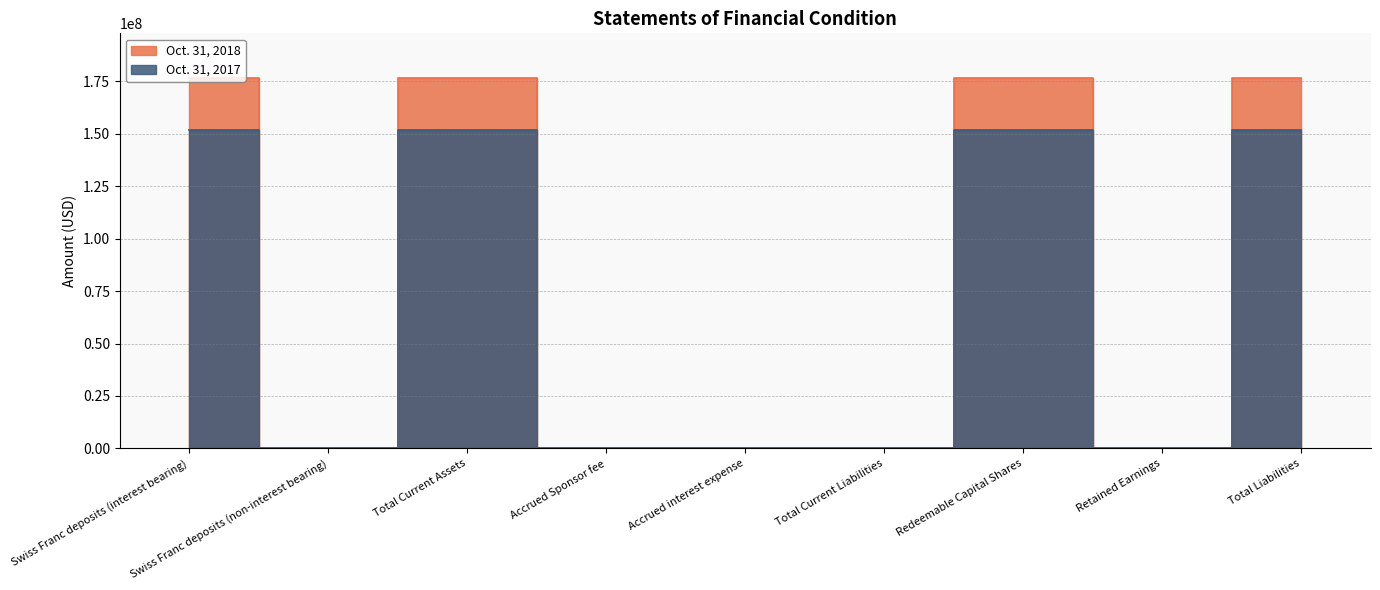

What position from the right is Total Liabilities?

1